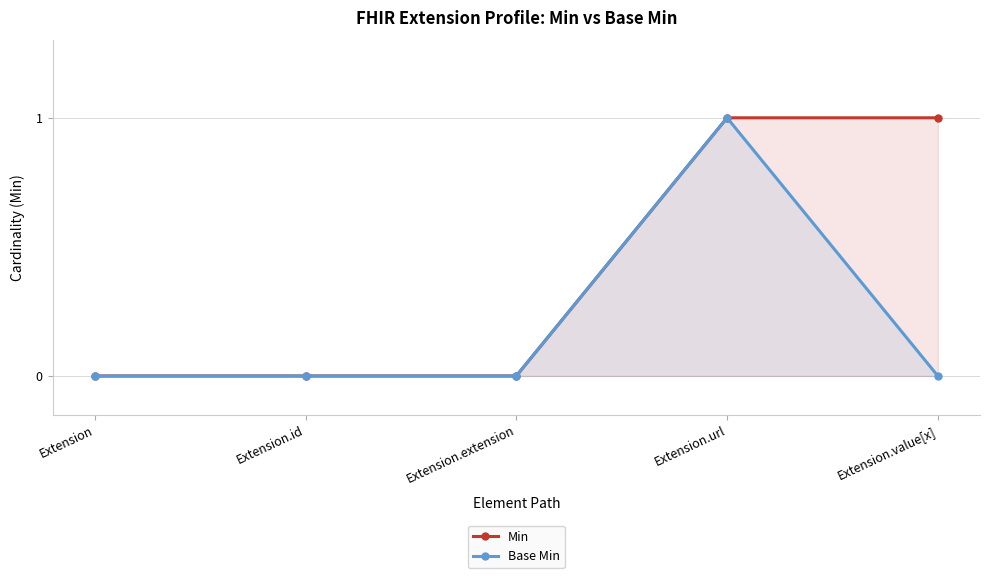

True or false: Min and Base Min cross at least once.

False